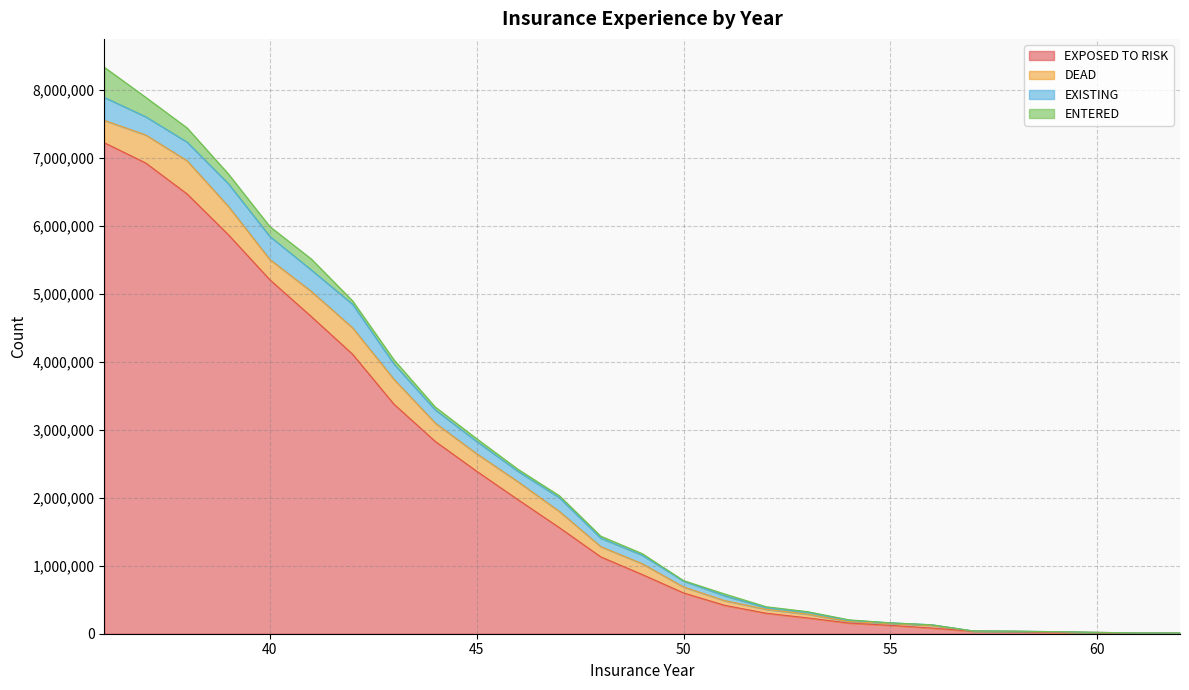

How many distinct data groups are displayed?

4